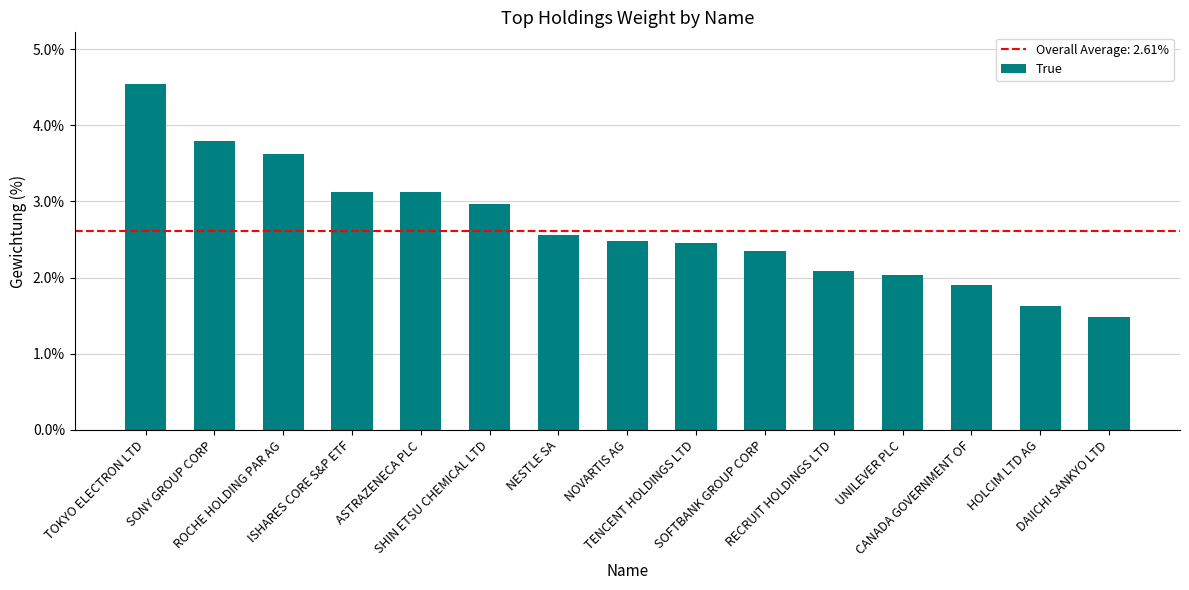

What is the smallest value displayed?

1.5